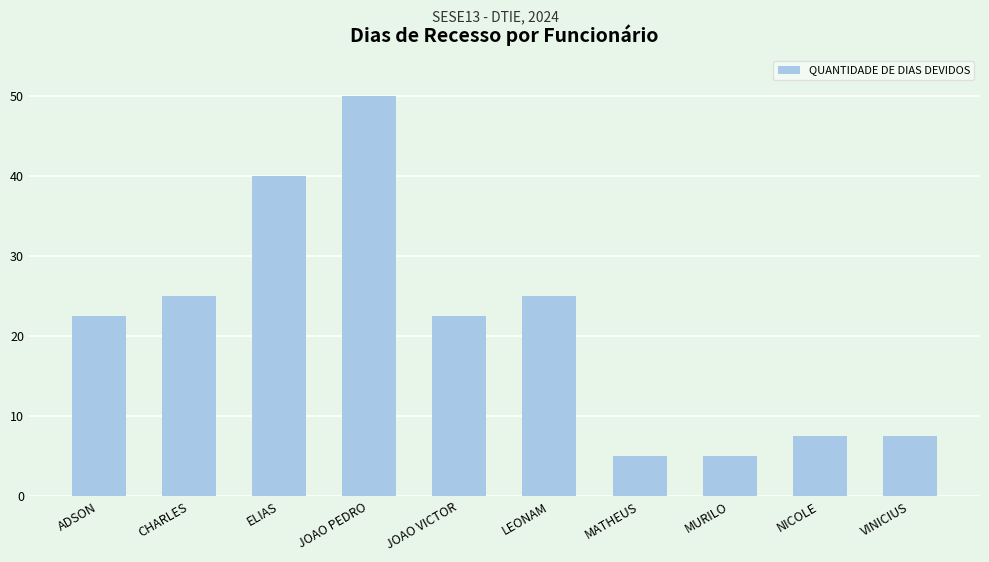

How many data points are above 22?

6